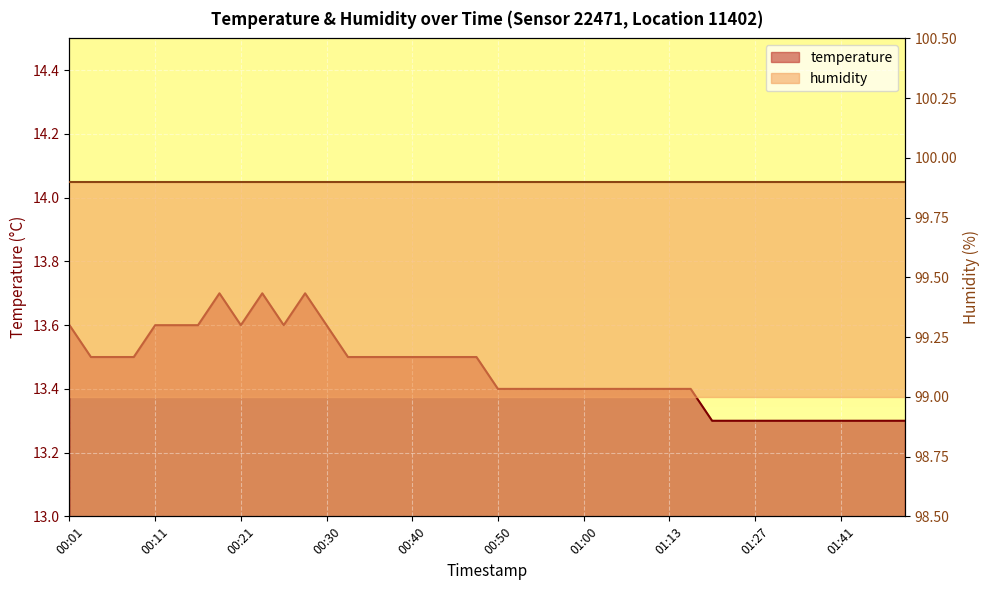

Where is the first local minimum?

00:21